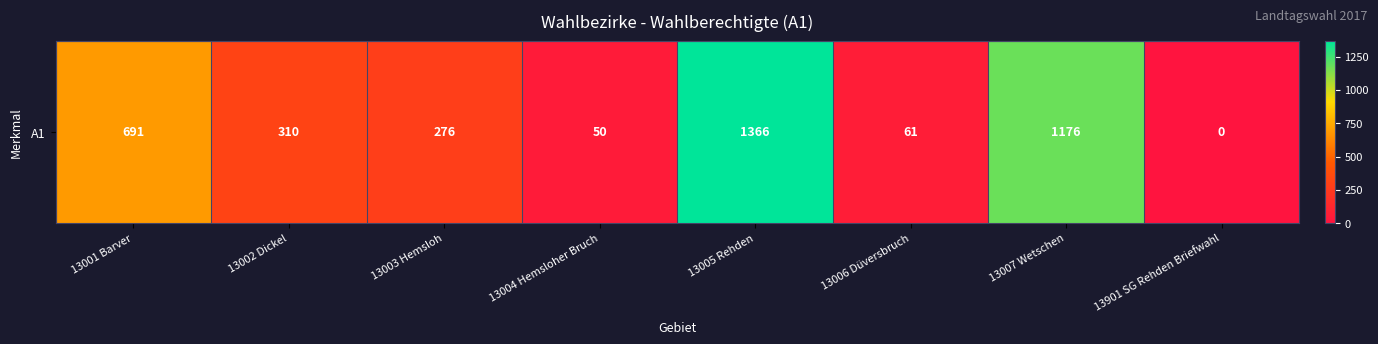

What is the sum of the values at 13006 Düversbruch and 13002 Dickel?

371